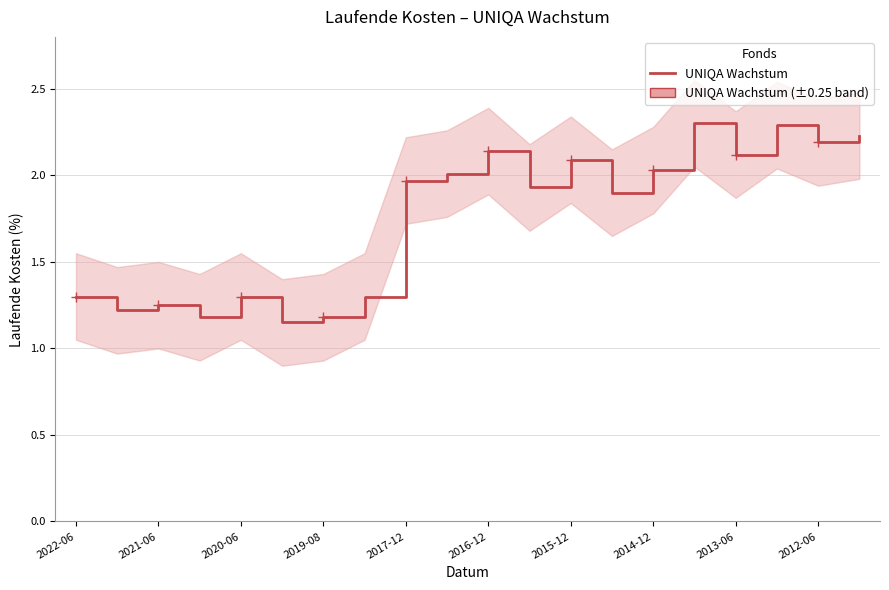

Reading left to right, what are all the values shown in this chart?

1.3	1.2	1.2	1.2	1.3	1.1	1.2	1.3	2.0	2.0	2.1	1.9	2.1	1.9	2.0	2.3	2.1	2.3	2.2	2.2